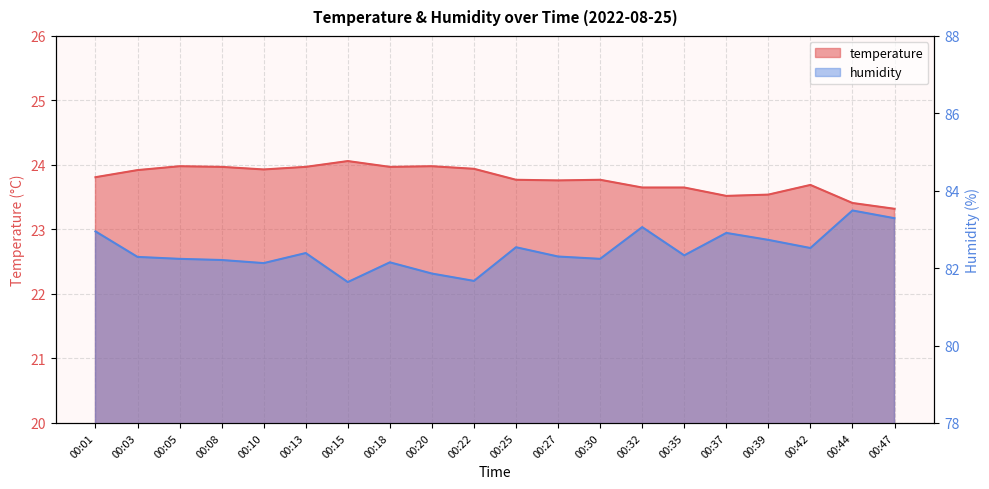

True or false: temperature and humidity intersect in this chart.

False